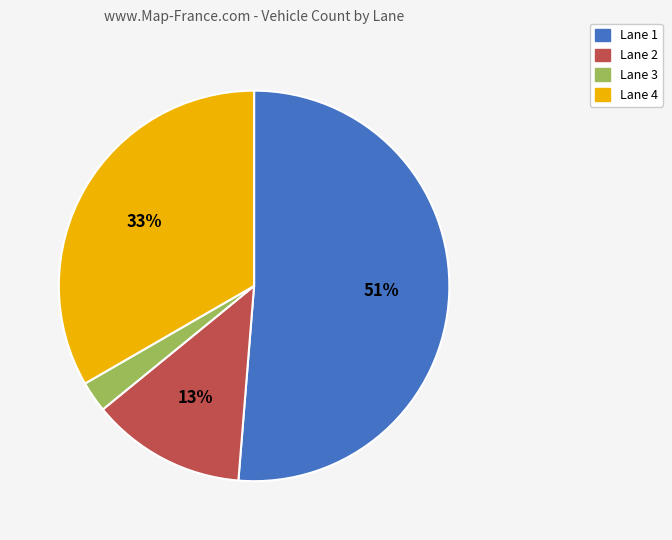

True or false: Lane 1 accounts for 1% of the total.

False